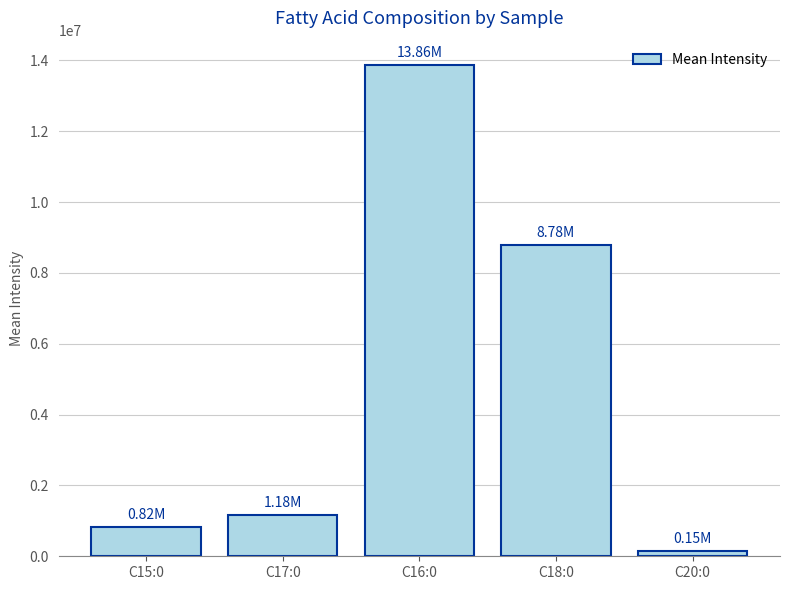

What is the change in value from C15:0 to C16:0?

+13048339.5